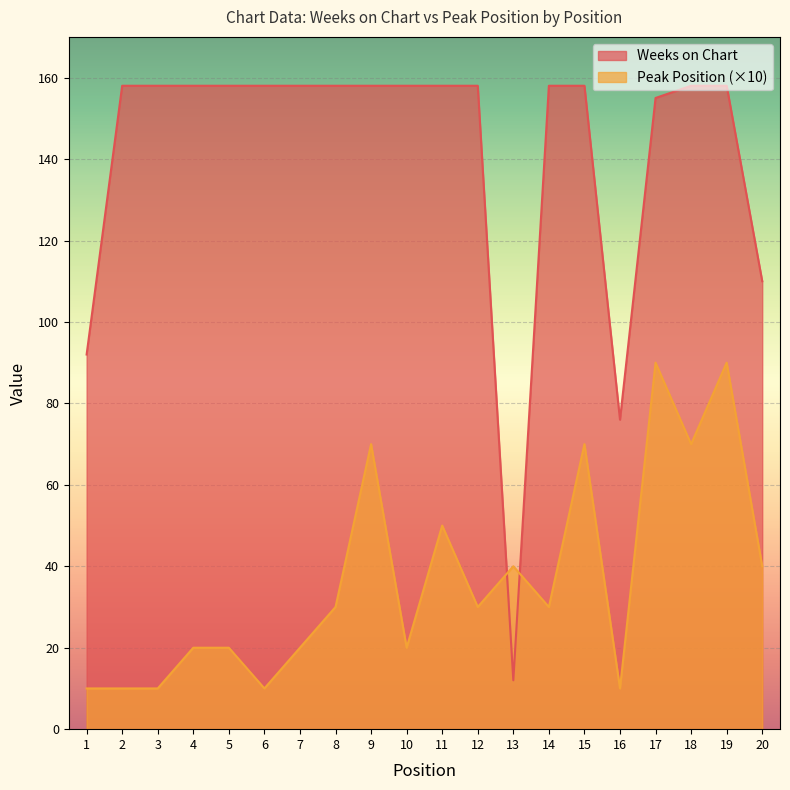

True or false: Peak Position and Weeks on Chart cross at least once.

True